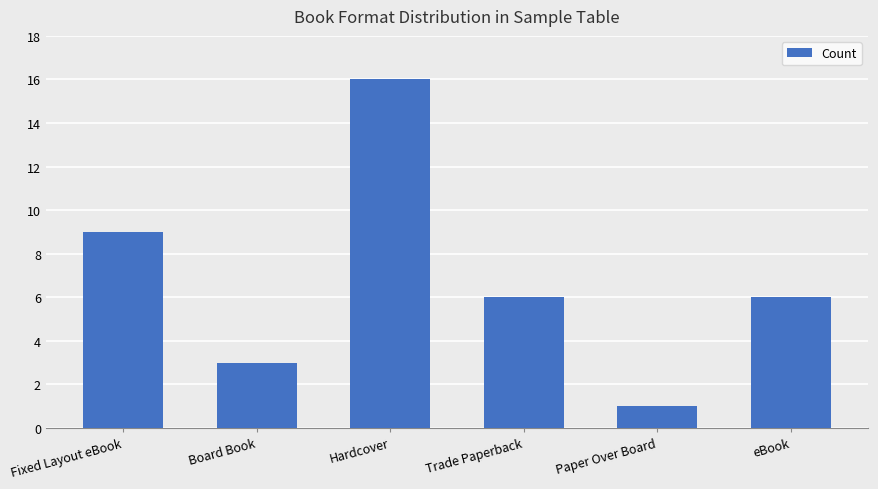

Are the bars horizontal?

No